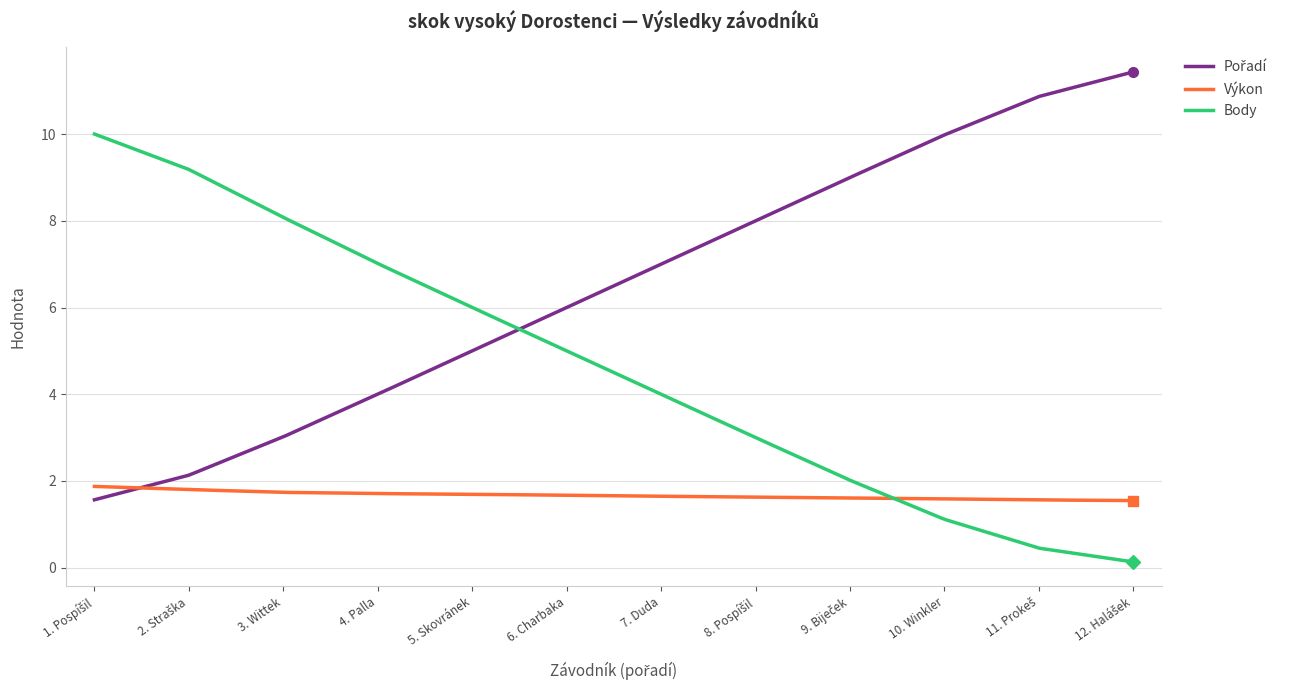

What is the difference between the second highest and minimum values in the Body series?

9.8